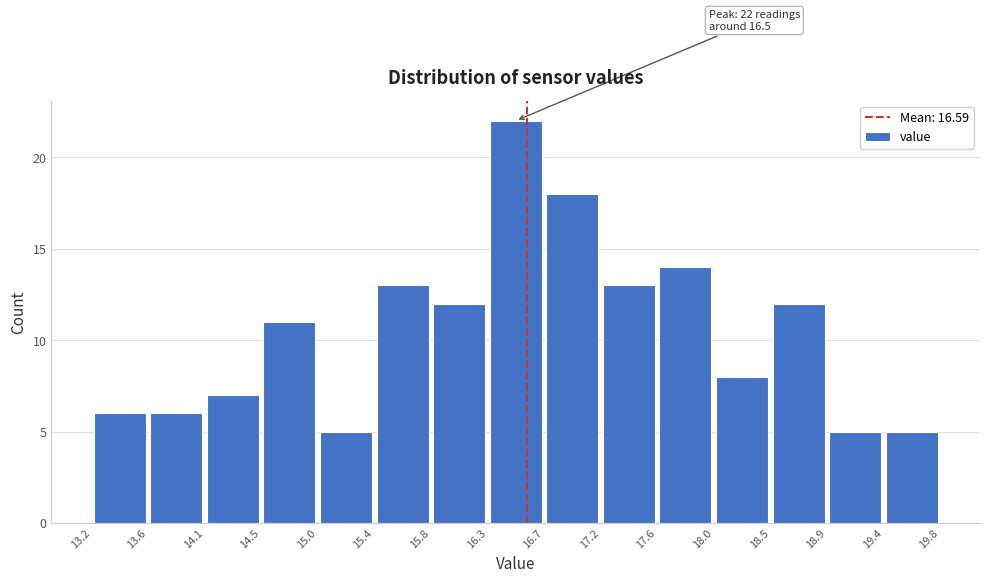

Over which range of the x-axis is the bar tallest?

16.3 to 16.7